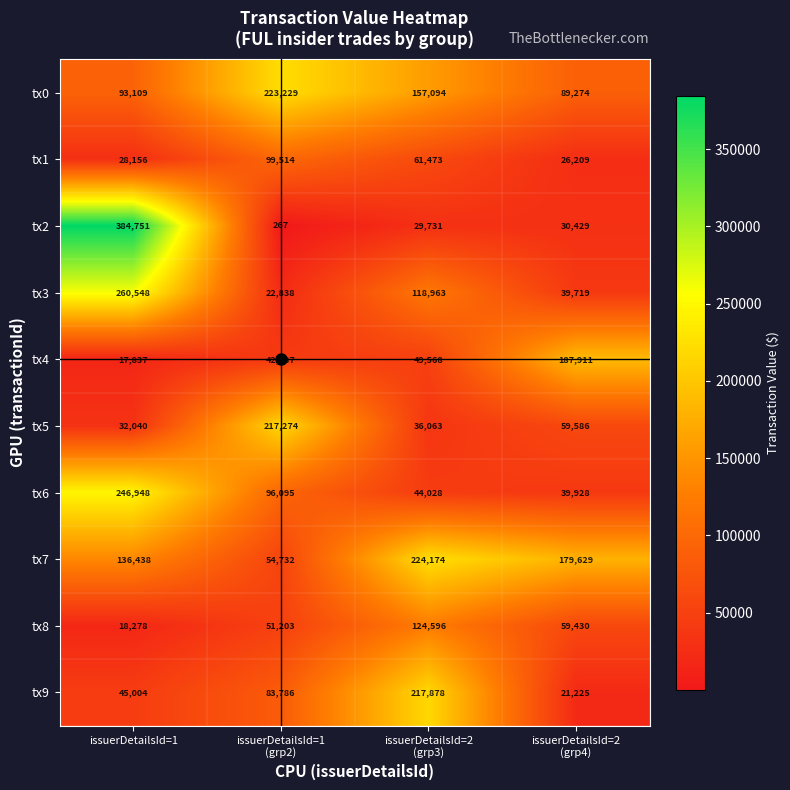

Which category has the highest value in the tx3 series?

issuerDetailsId=1